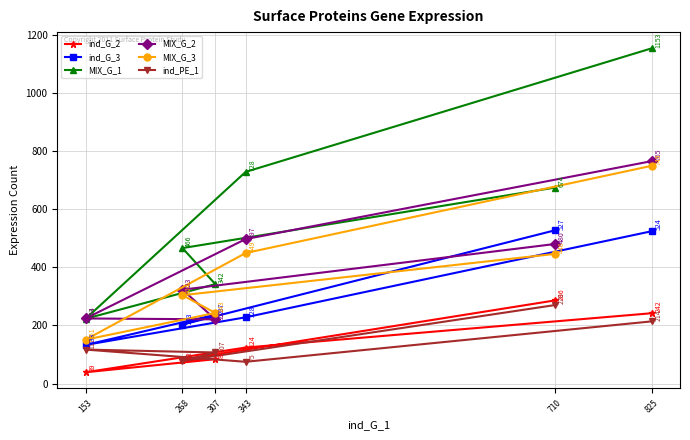

What is the value of the MIX_G_2 point at the 2nd from the left?

323